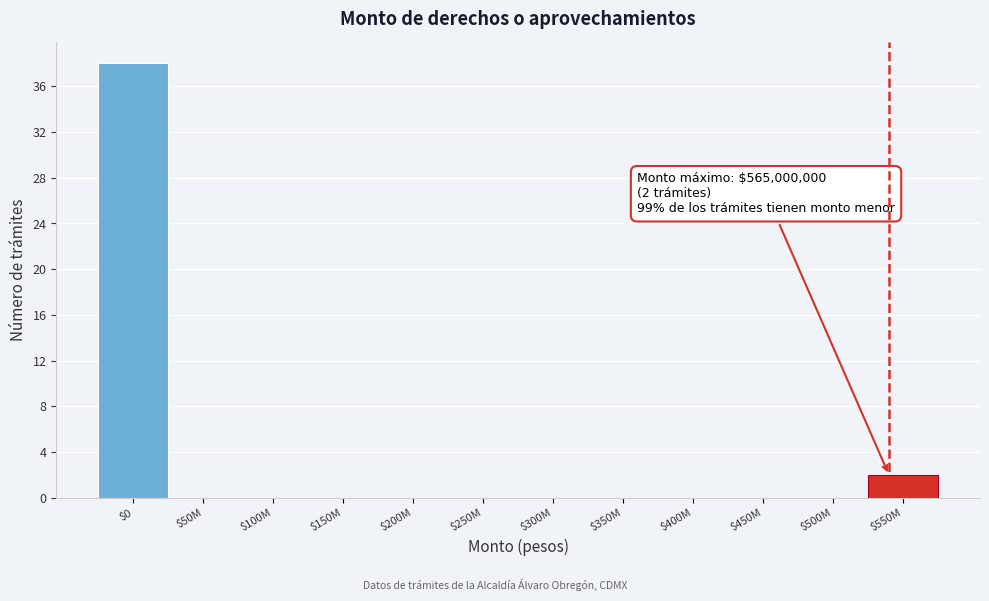

What is the sum of all values?

40